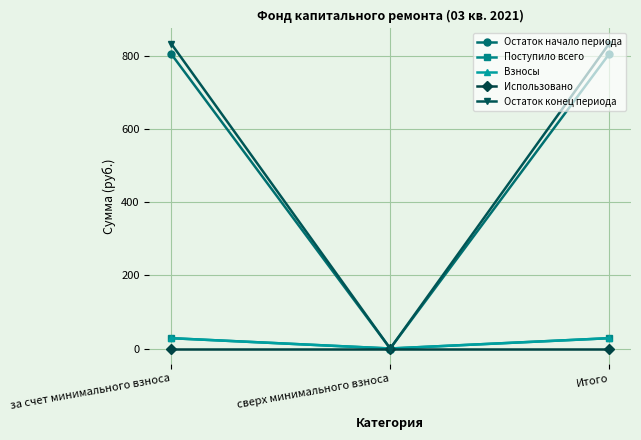

Which series has the largest total across all categories?

Остаток конец периода